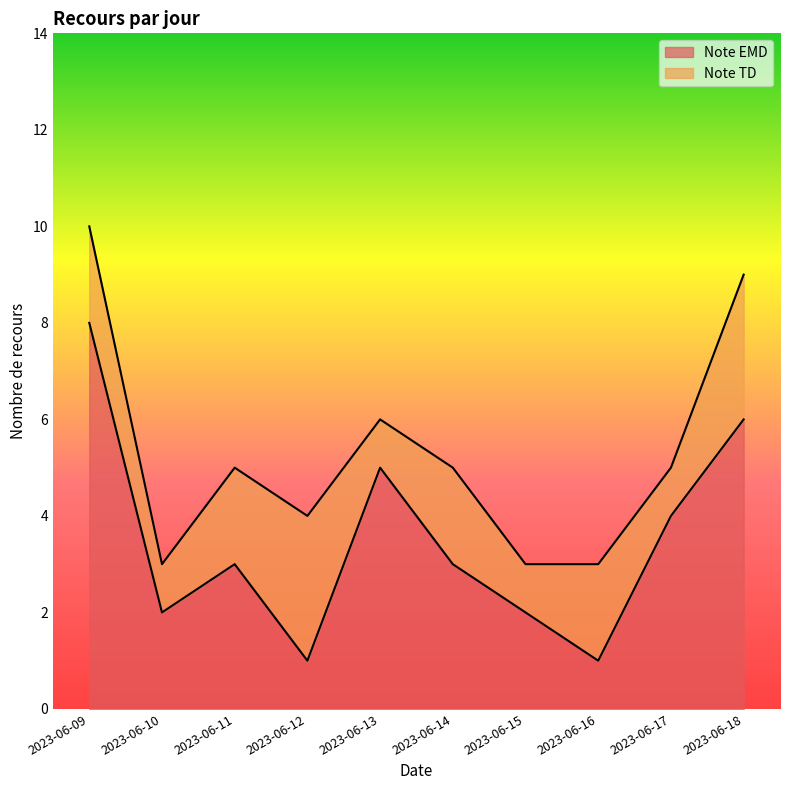

What is the difference between the maximum and minimum values?

7